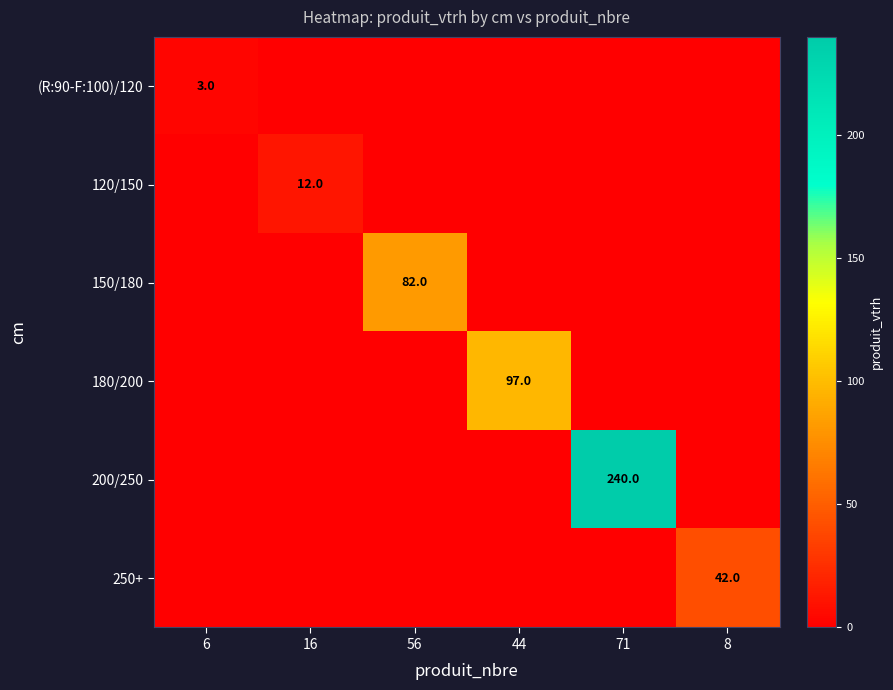

Is it true that (R:90-F:100)/120 equals -2 at 71?

False